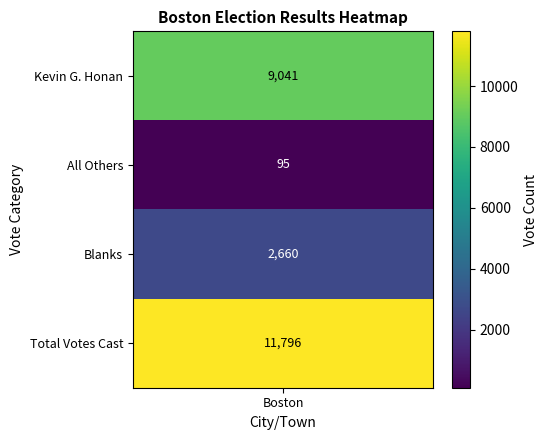

Rank the categories by value from lowest to highest.

1, 2, 0, 3